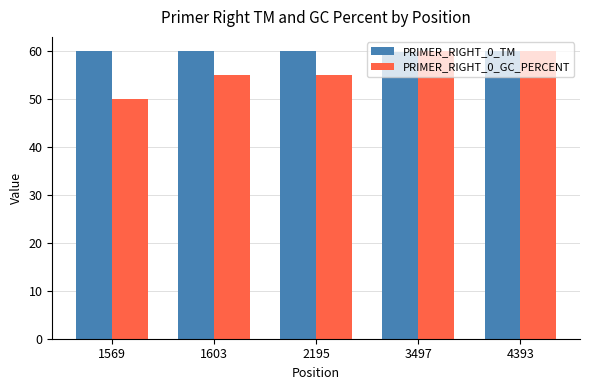

Which series has the largest total across all categories?

PRIMER_RIGHT_0_TM